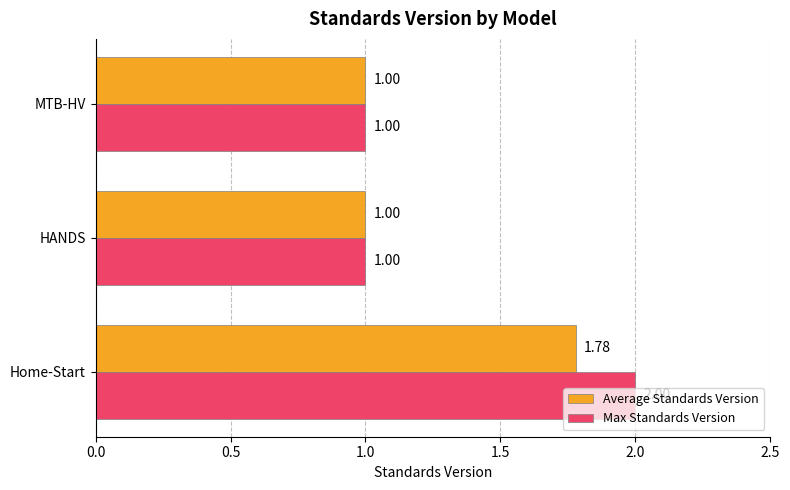

What is the difference between the Average Standards Version values at MTB-HV and Home-Start?

0.8